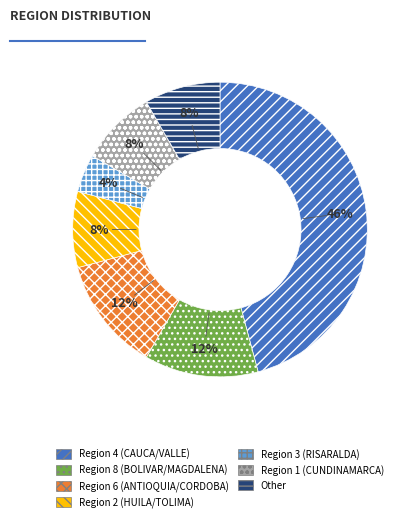

Is there any slice that represents more than half of the pie?

No